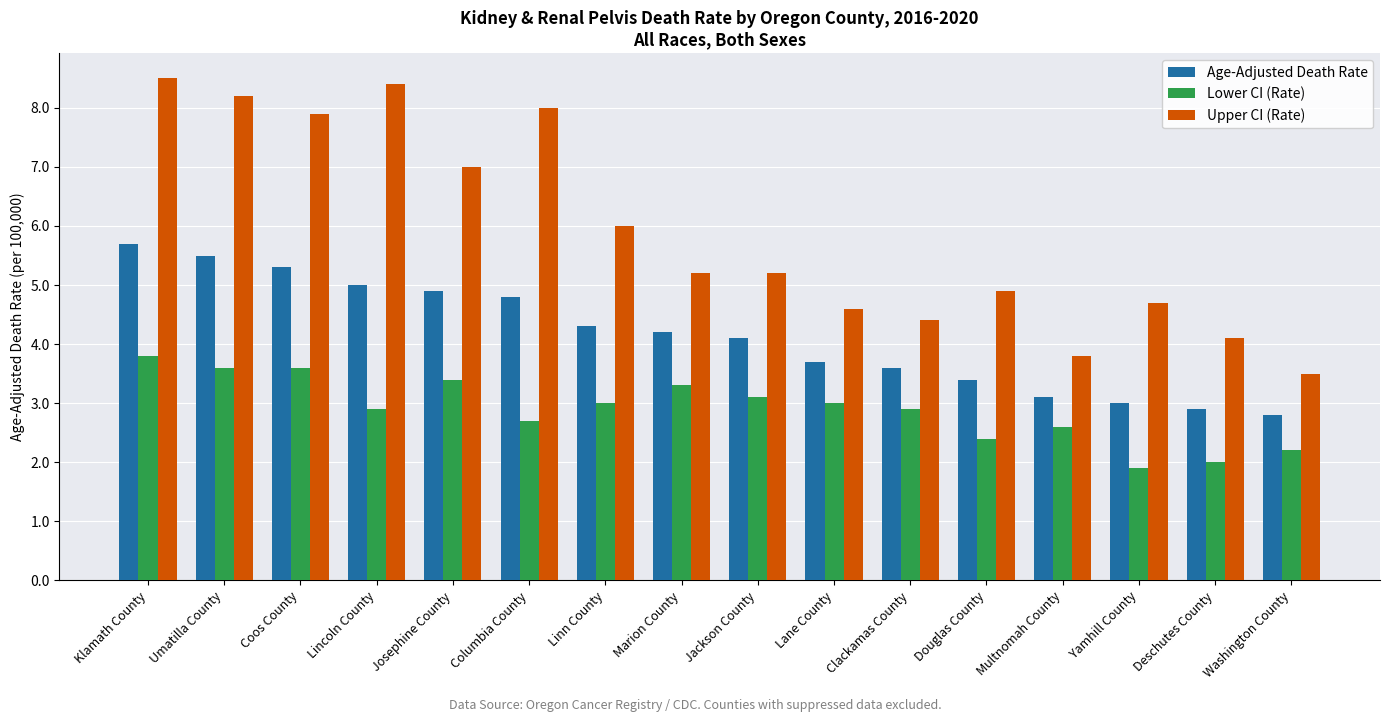

How many bars are there in each group?

3